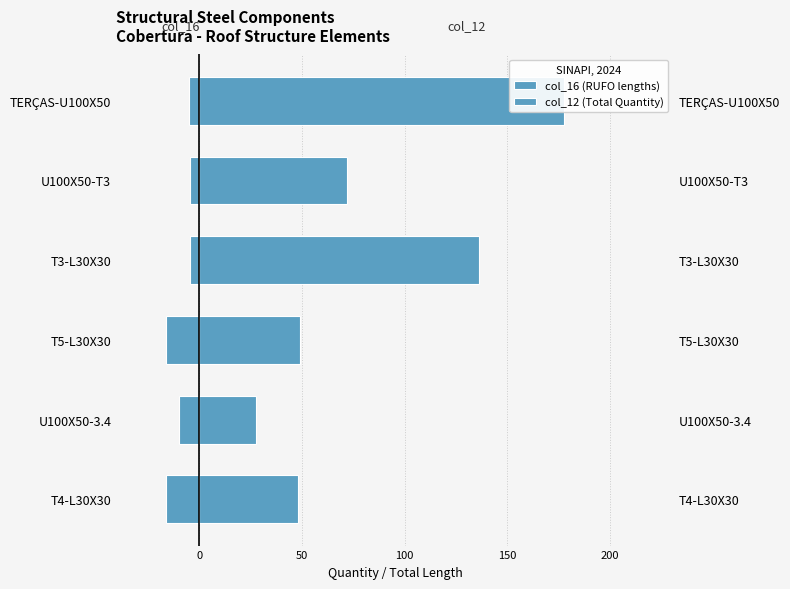

How many bars are there in total?

12